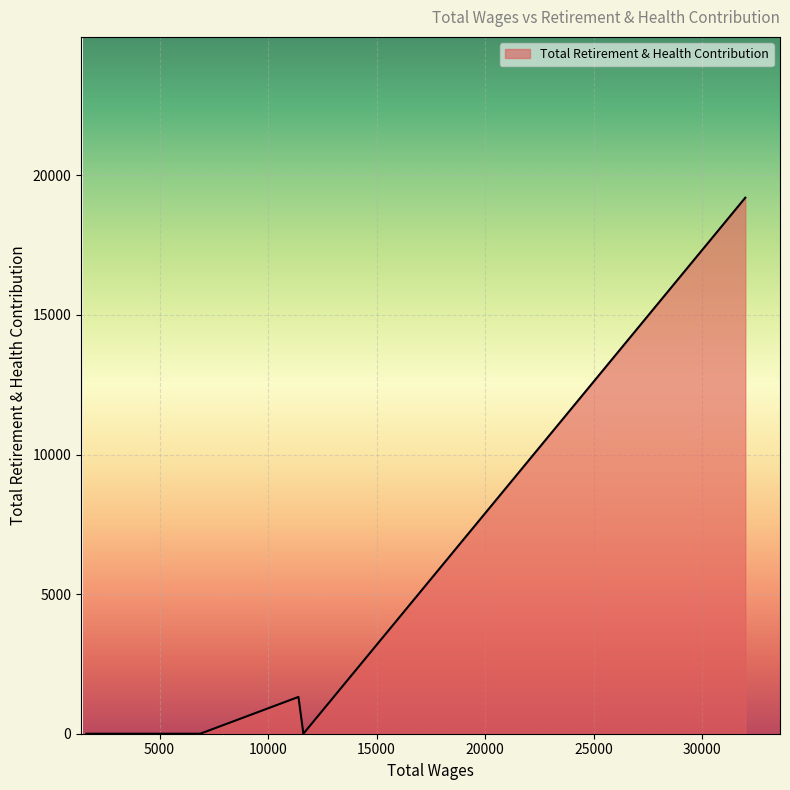

What is the sum of all values?

20517